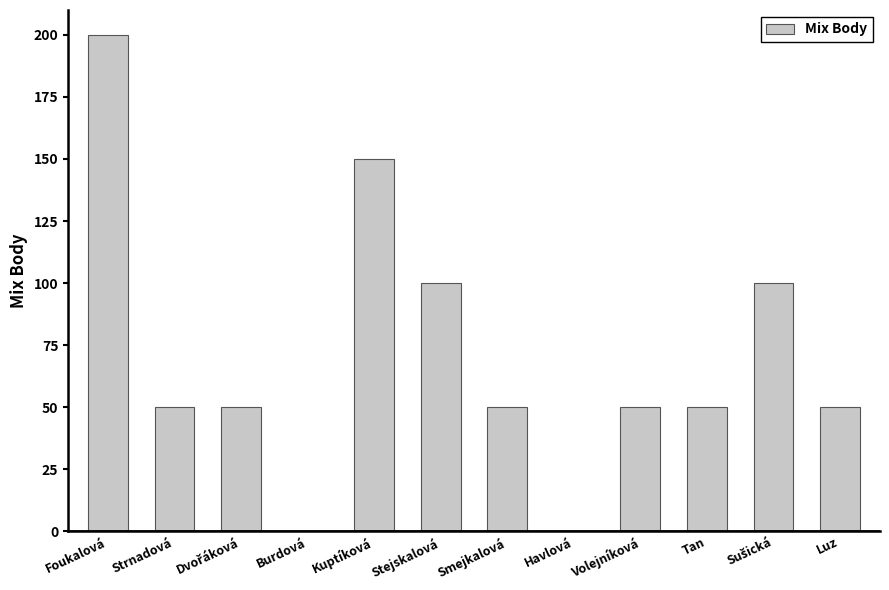

What is the ratio of the value at Foukalová to the value at Stejskalová?

2.0